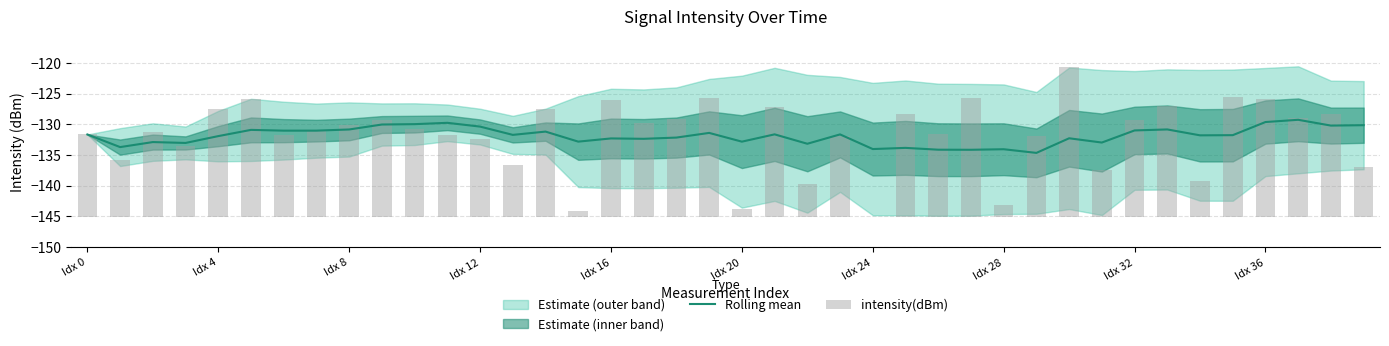

The Rolling mean series shows -132.8 at Idx 20. True or false?

True